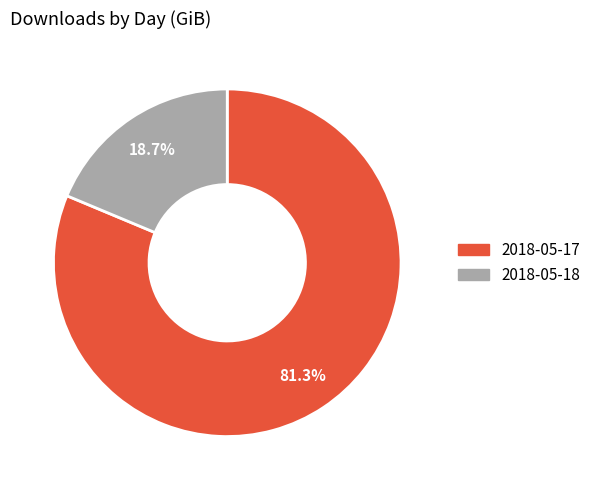

To the nearest percent, what percentage of the pie is 2018-05-17?

81%